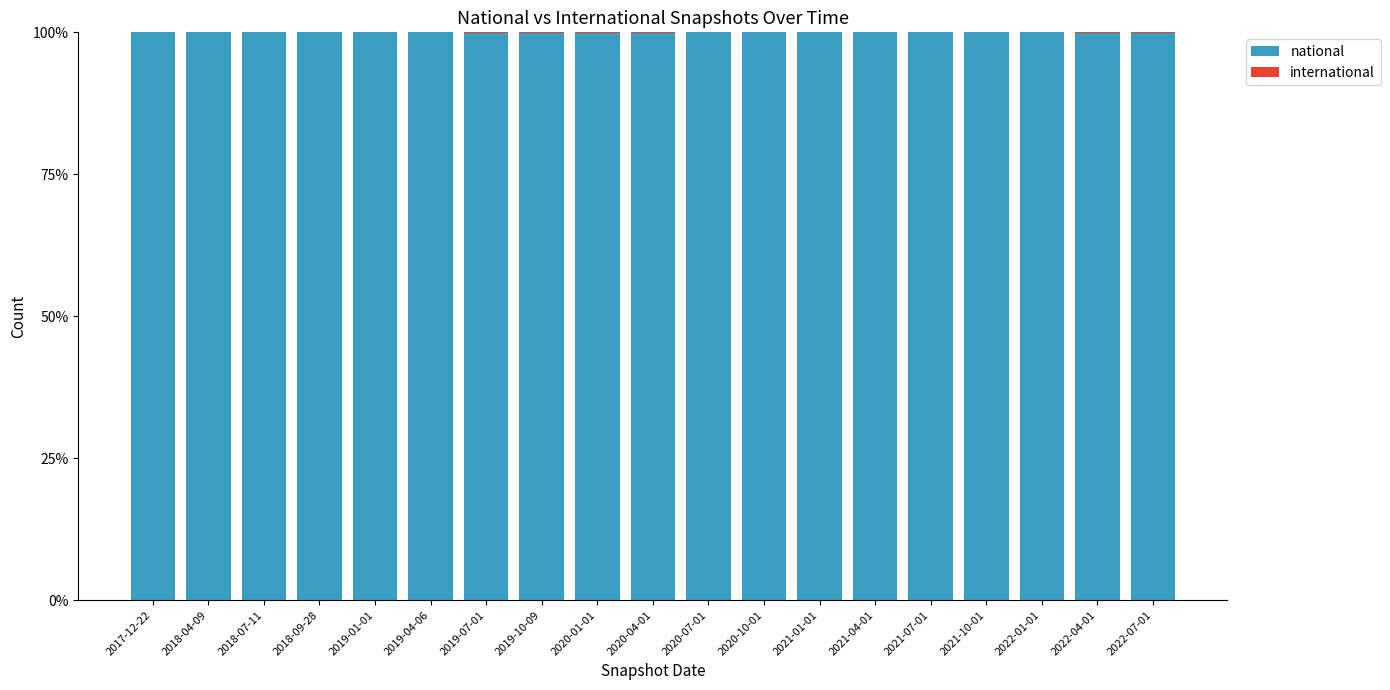

Are the bars grouped side by side (vs. stacked)?

No